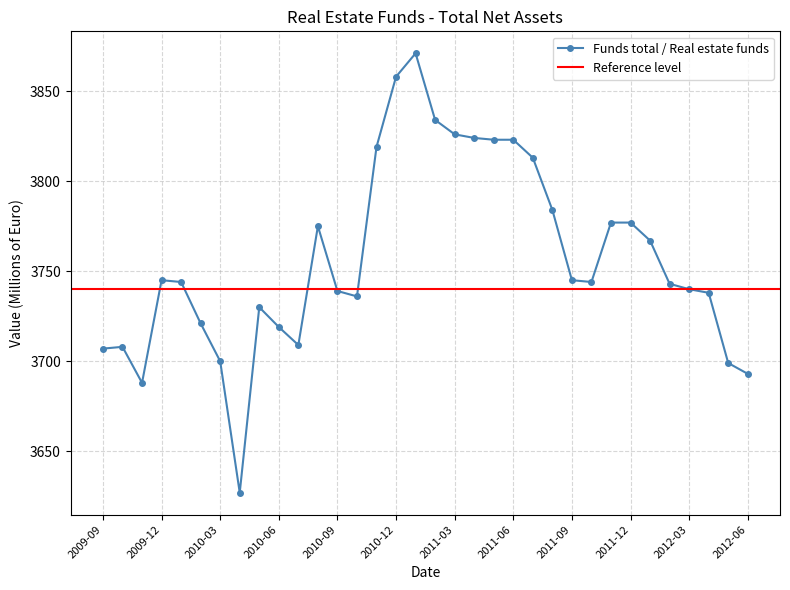

List the labels in order of value, largest first.

2011-01, 2010-12, 2011-02, 2011-03, 2011-04, 2011-05, 2011-06, 2010-11, 2011-07, 2011-08, 2011-11, 2011-12, 2010-08, 2012-01, 2009-12, 2011-09, 2010-01, 2011-10, 2012-02, 2012-03, 2010-09, 2012-04, 2010-10, 2010-05, 2010-02, 2010-06, 2010-07, 2009-10, 2009-09, 2010-03, 2012-05, 2012-06, 2009-11, 2010-04